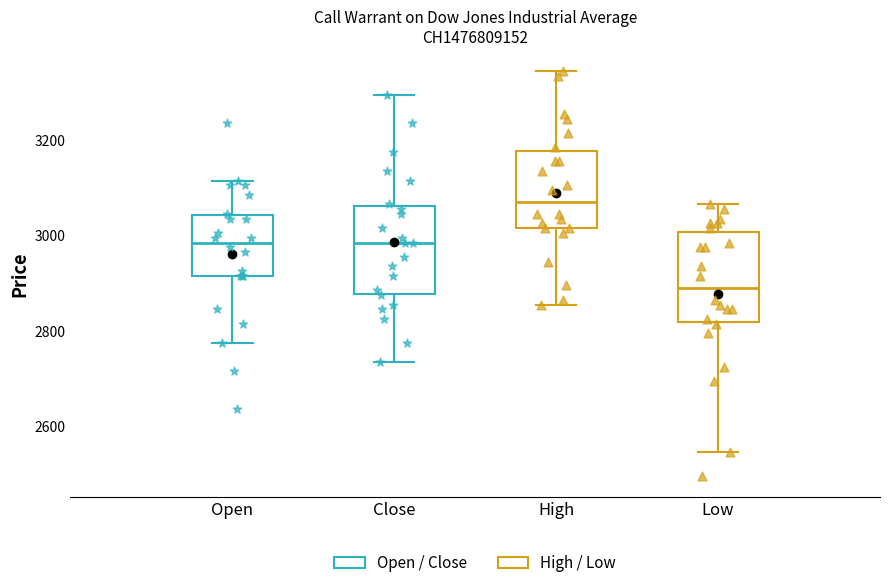

Reading left to right, transcribe this box plot: for each box, give where its median line is, the range the box spans, and where its two whiskers end, as read against the y-axis. The values are not printed on the chart, so give them approximately, as read against the axis.

Open: median 2980, box 2920 to 3040, whiskers 2780 to 3120
Close: median 2980, box 2880 to 3060, whiskers 2740 to 3300
High: median 3080, box 3020 to 3180, whiskers 2860 to 3340
Low: median 2900, box 2820 to 3000, whiskers 2540 to 3060